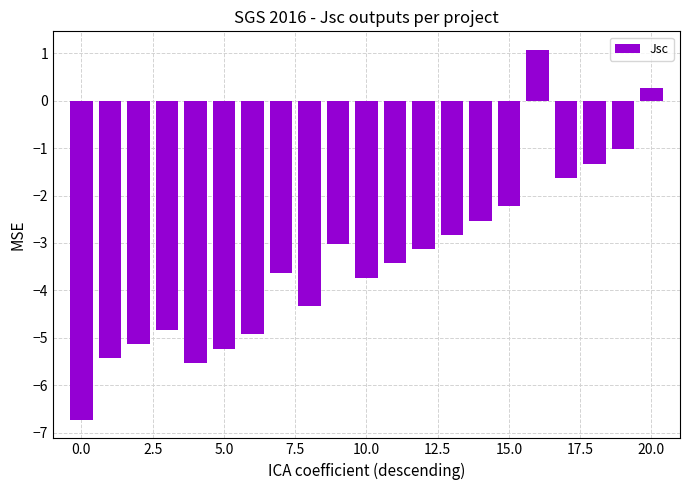

What is the value of the 11th bar from the left?

-3.7